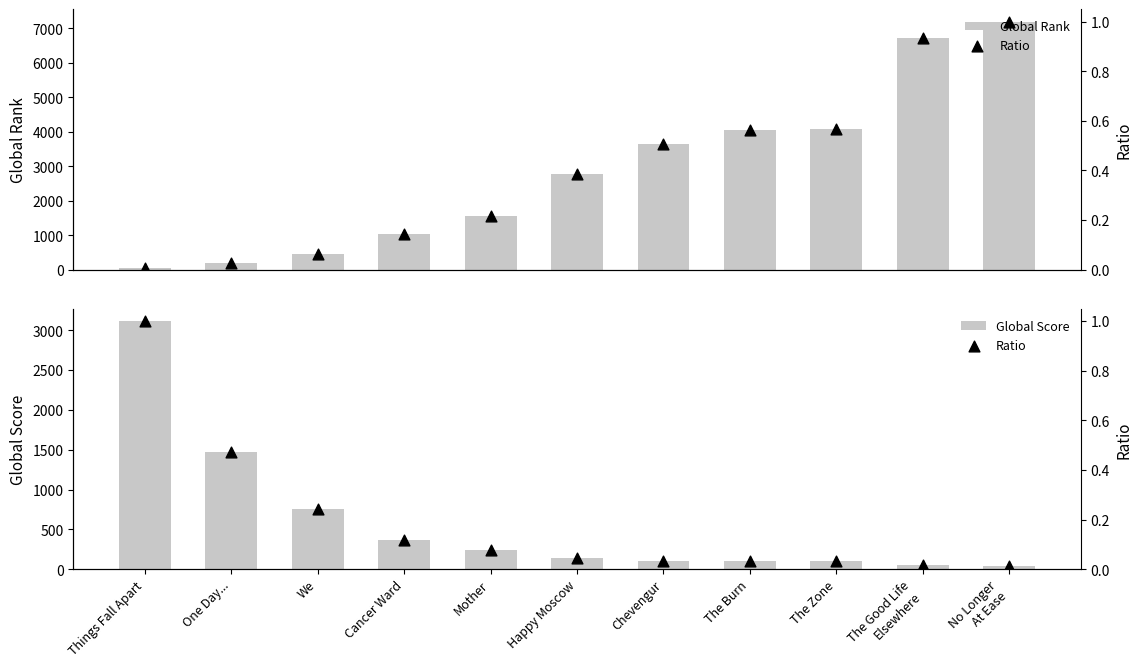

Which series contains the lowest Y value?

Ratio